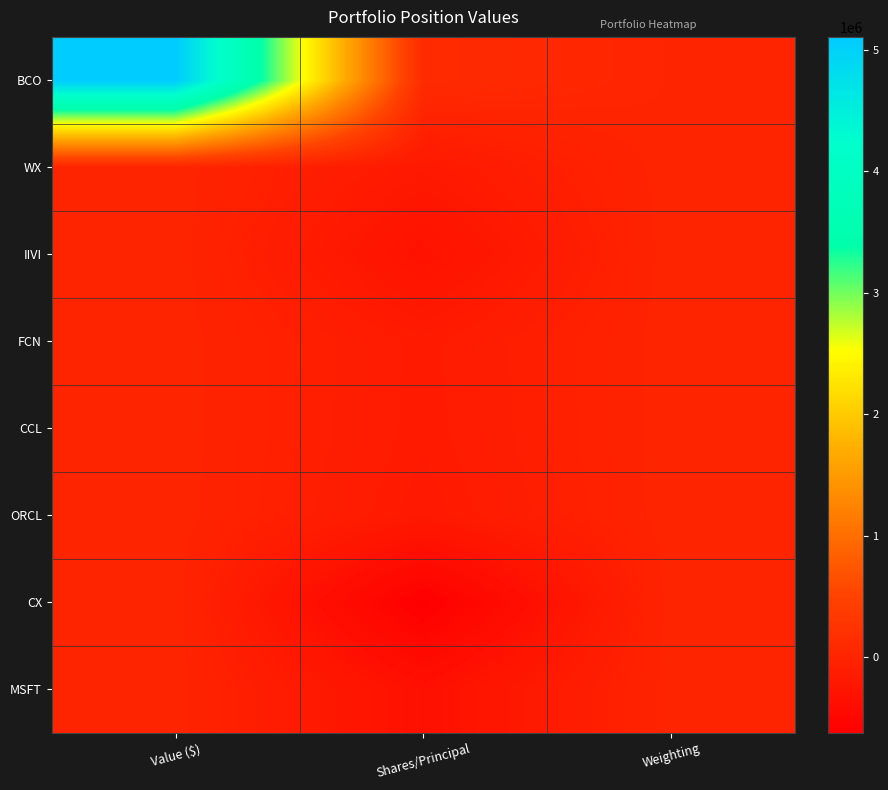

Reading left to right, what are all the values shown in this chart?

BCO: Value ($)=5107000.0	Shares/Principal=108458.0	Weighting=4.8
WX: Value ($)=0.0	Shares/Principal=-193160.0	Weighting=-3.8
IIVI: Value ($)=0.0	Shares/Principal=-311915.0	Weighting=-4.8
FCN: Value ($)=0.0	Shares/Principal=-167084.0	Weighting=-5.2
CCL: Value ($)=0.0	Shares/Principal=-170455.0	Weighting=-5.5
ORCL: Value ($)=0.0	Shares/Principal=-195000.0	Weighting=-5.7
CX: Value ($)=0.0	Shares/Principal=-624000.0	Weighting=-6.3
MSFT: Value ($)=0.0	Shares/Principal=-337000.0	Weighting=-11.0